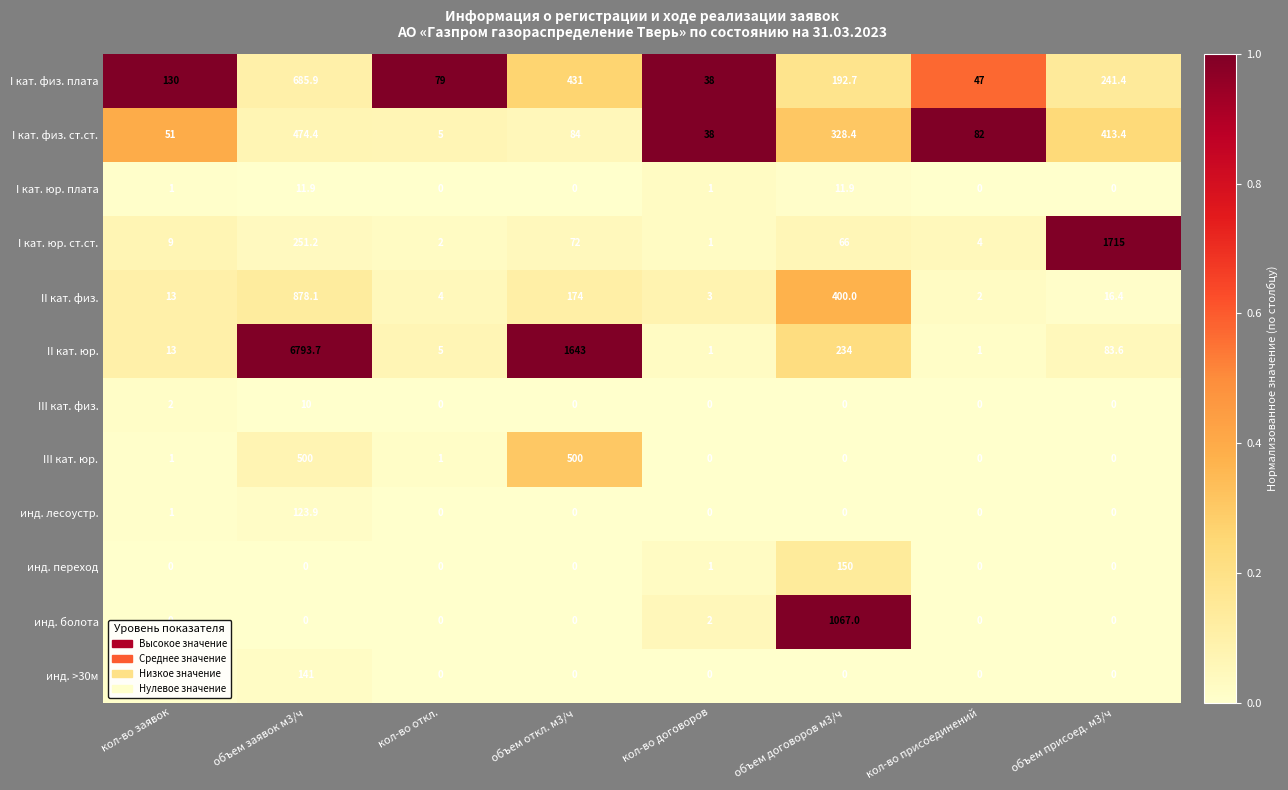

What is the maximum value for III кат. физ.?

10.0